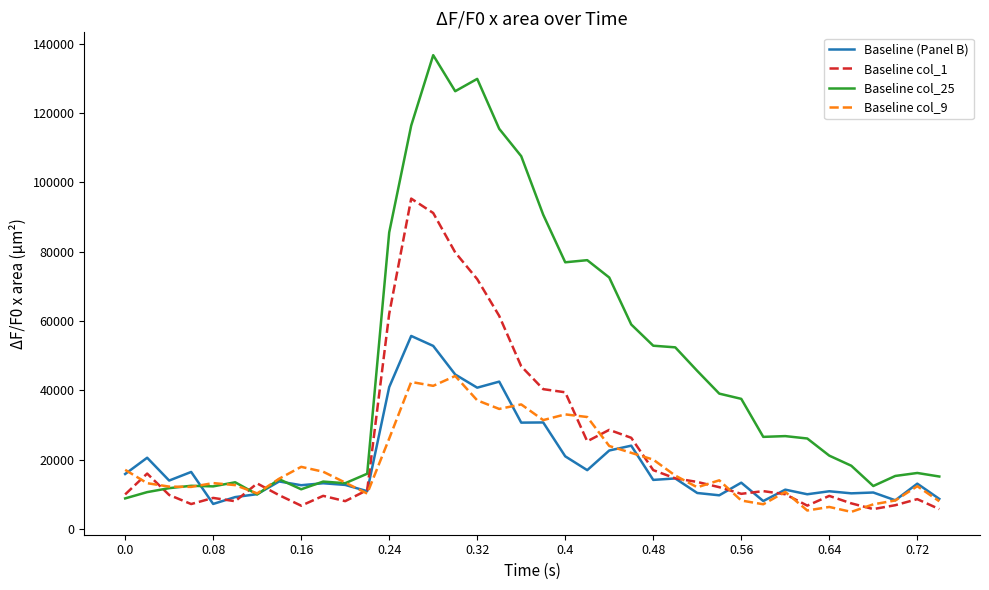

Which series has the widest spread of values?

Baseline col_25